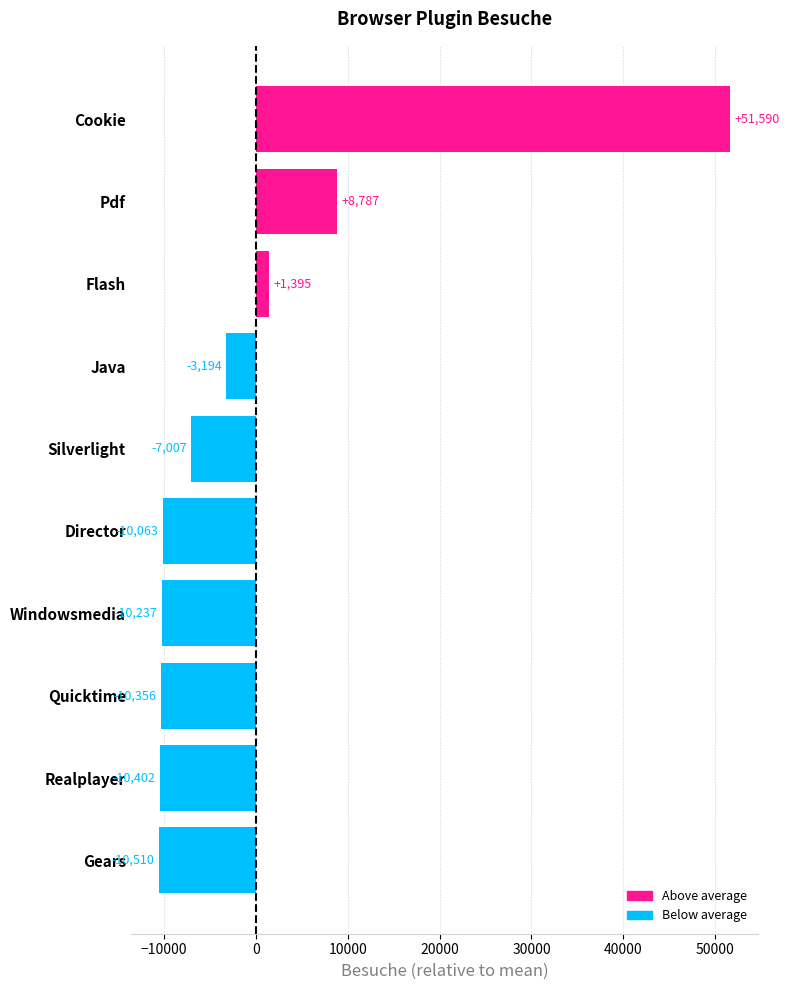

At which label is the value closest to 20539?

Pdf